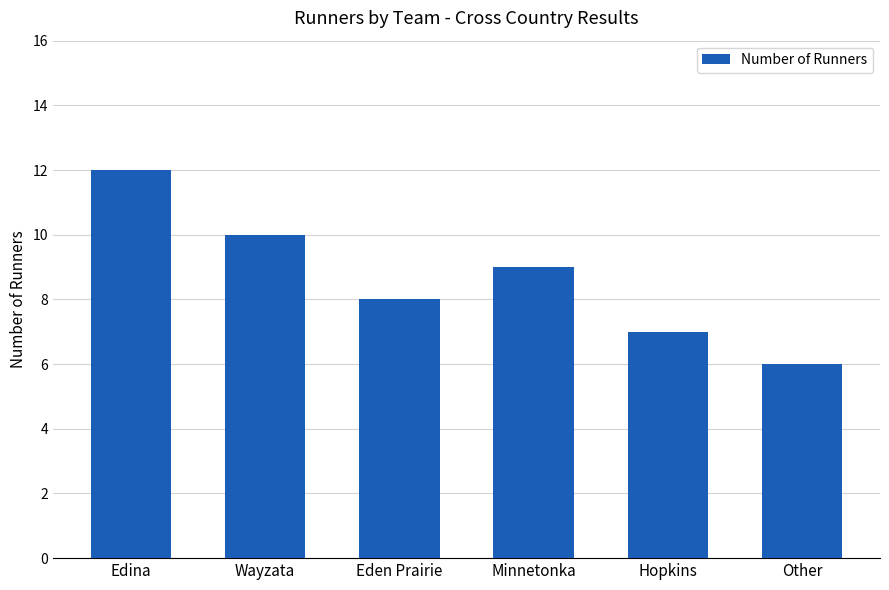

What is the change in value from Wayzata to Eden Prairie?

-2